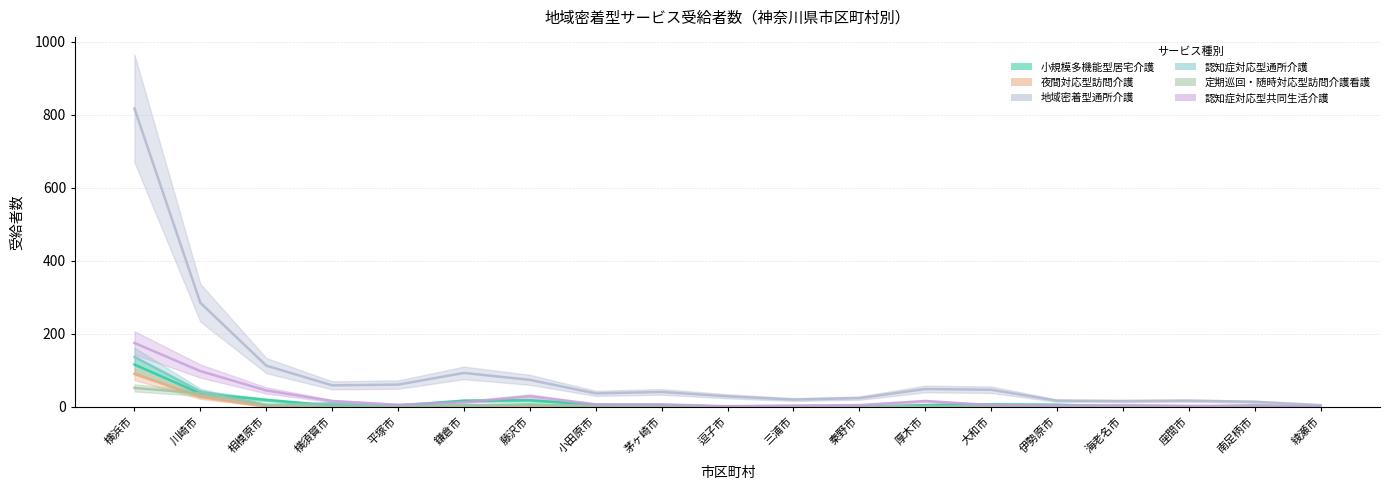

What is the sum of all 夜間対応型訪問介護 values?

126